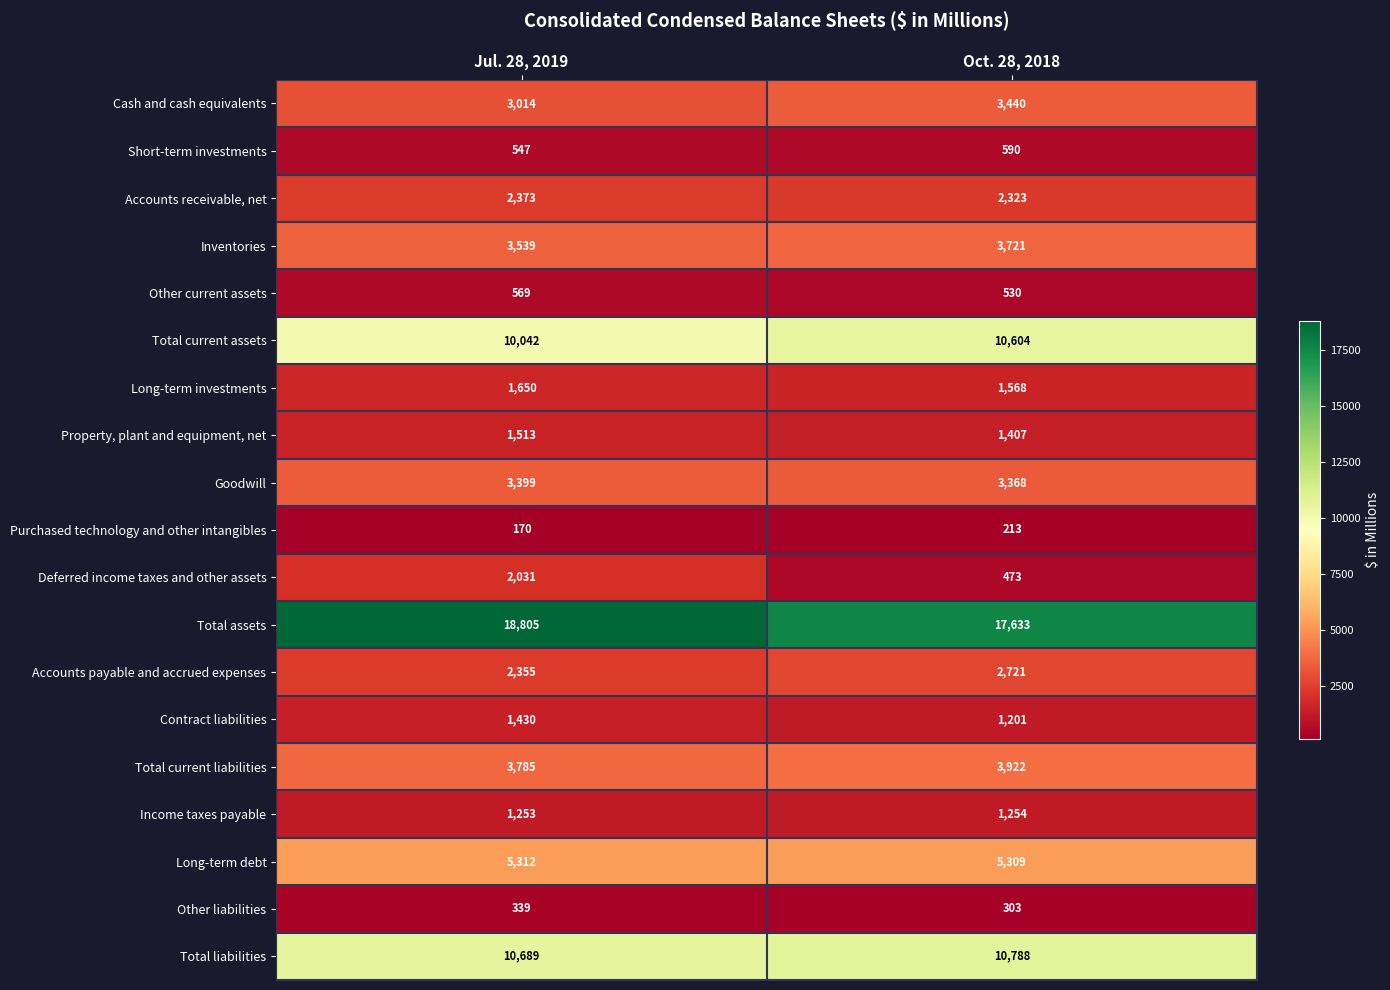

What is the sum of the Accounts payable and accrued expenses values at Oct. 28, 2018 and Jul. 28, 2019?

5076